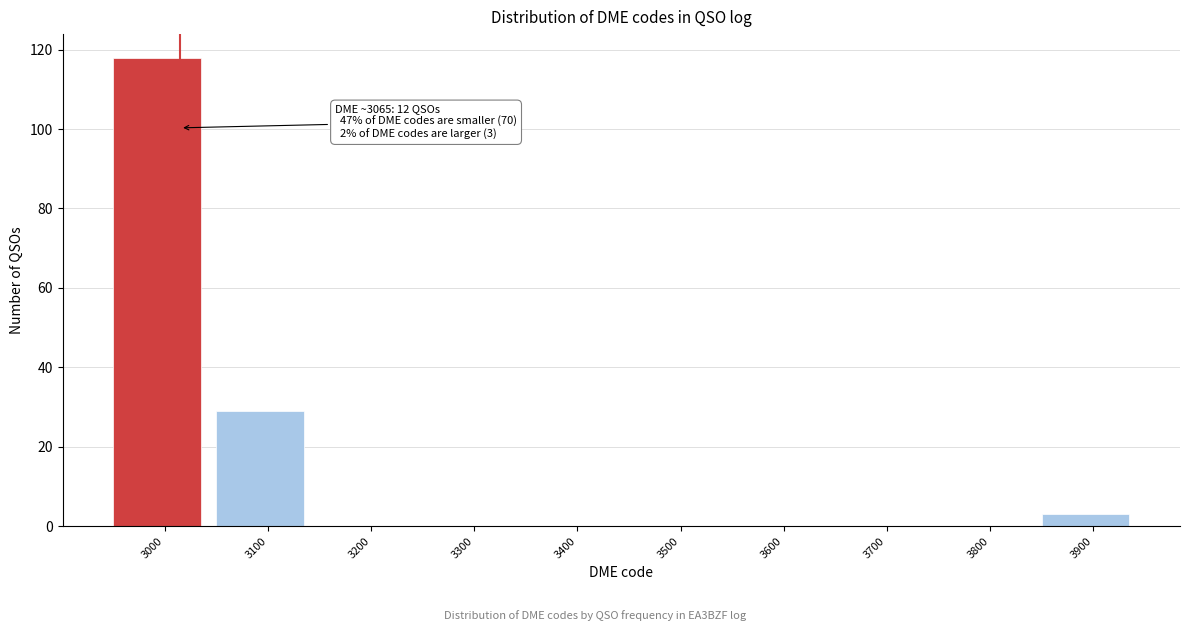

Reading right to left, extract all data points from this chart.

3900=3	3800=0	3700=0	3600=0	3500=0	3400=0	3300=0	3200=0	3100=29	3000=118